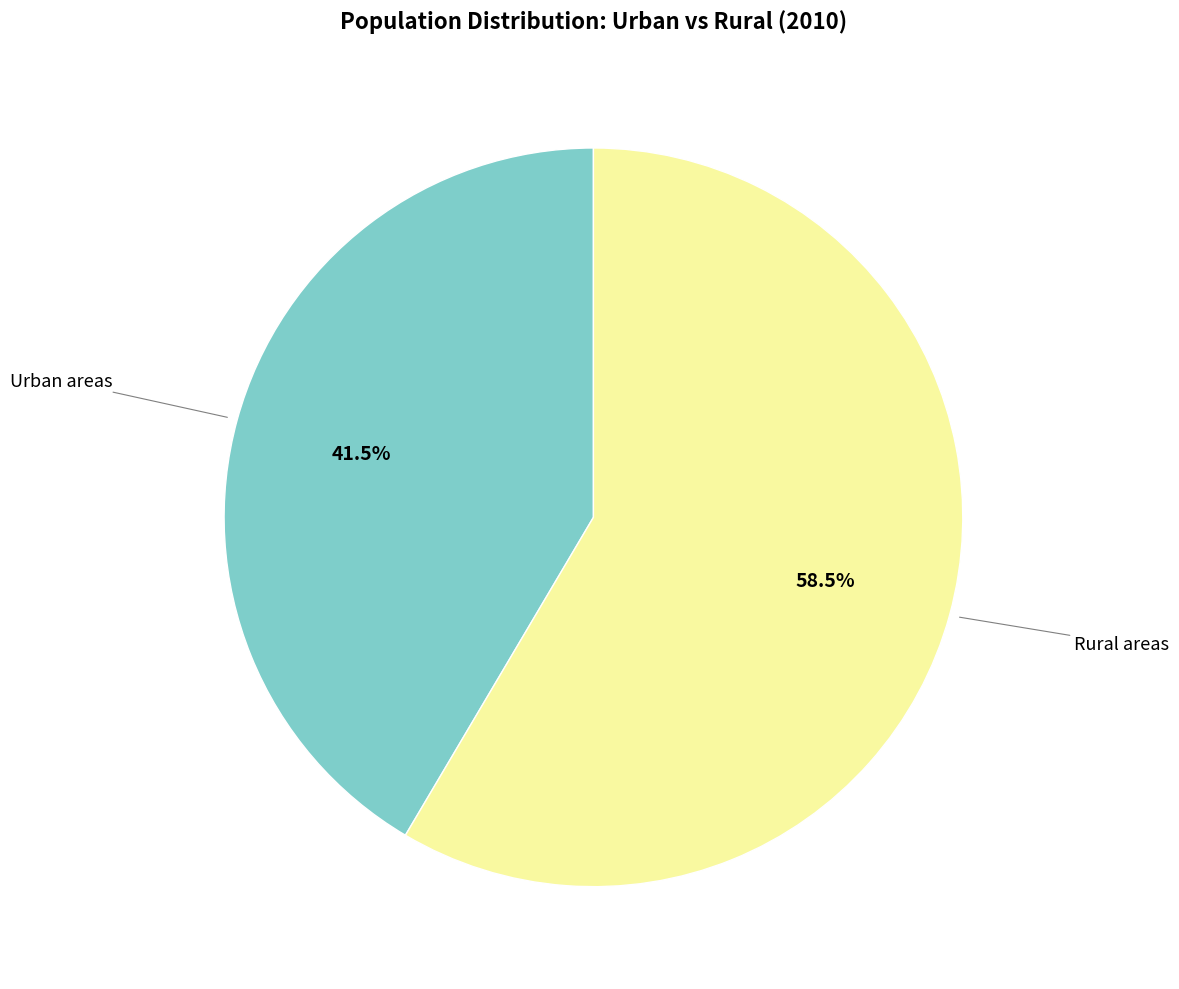

Is there a majority slice in this chart?

Yes